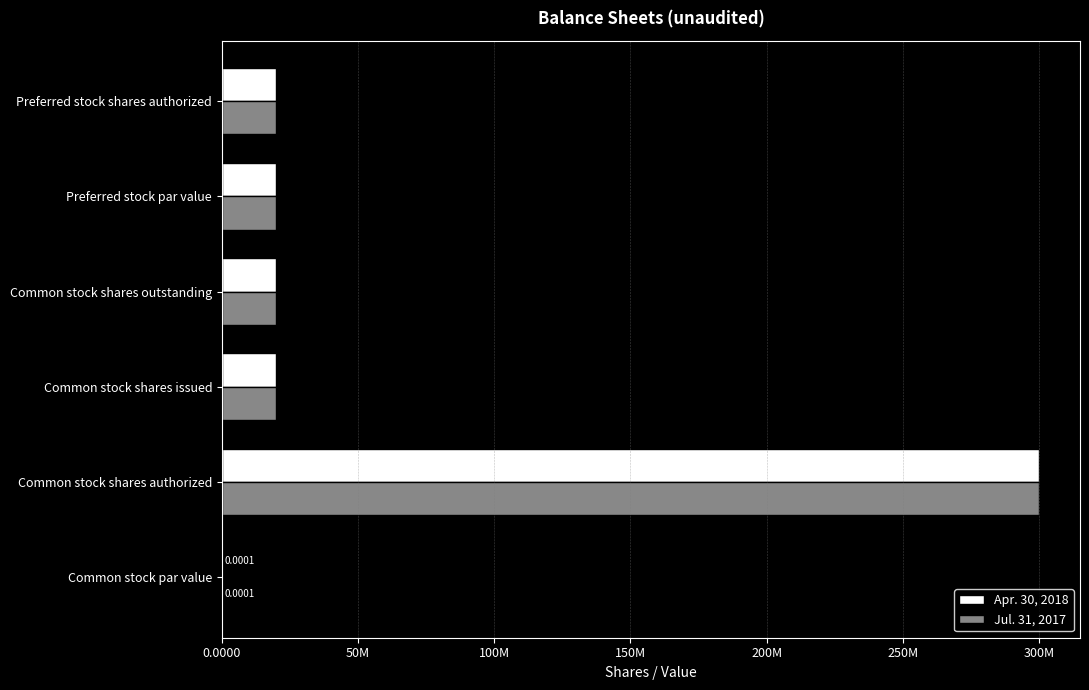

What position from the left is Common stock shares authorized?

2